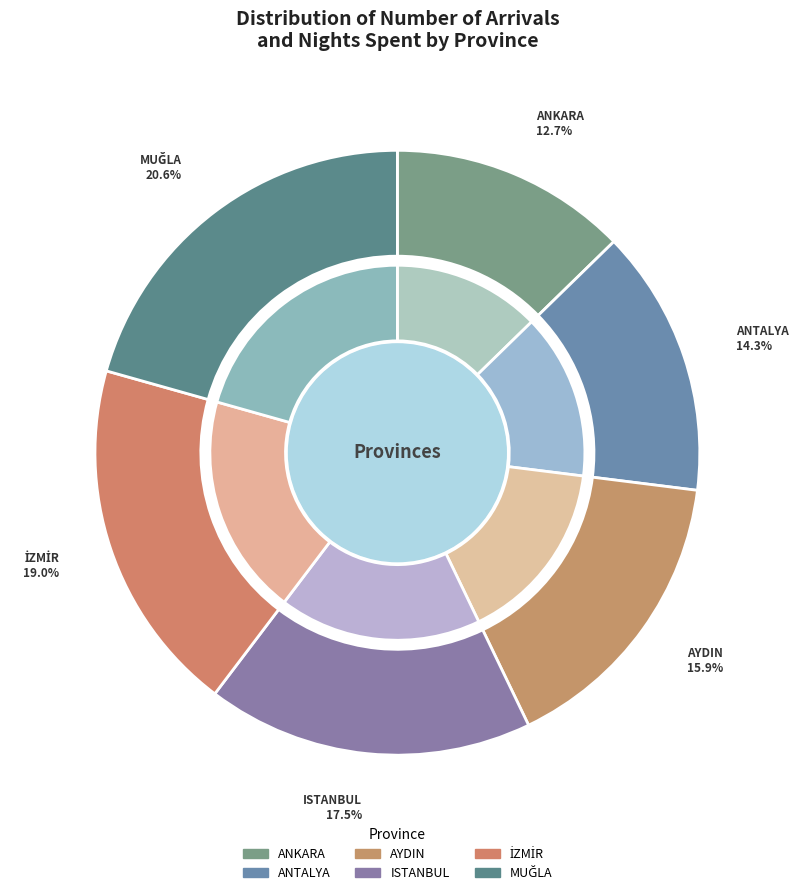

The MUĞLA slice represents 29% of the pie. True or false?

False